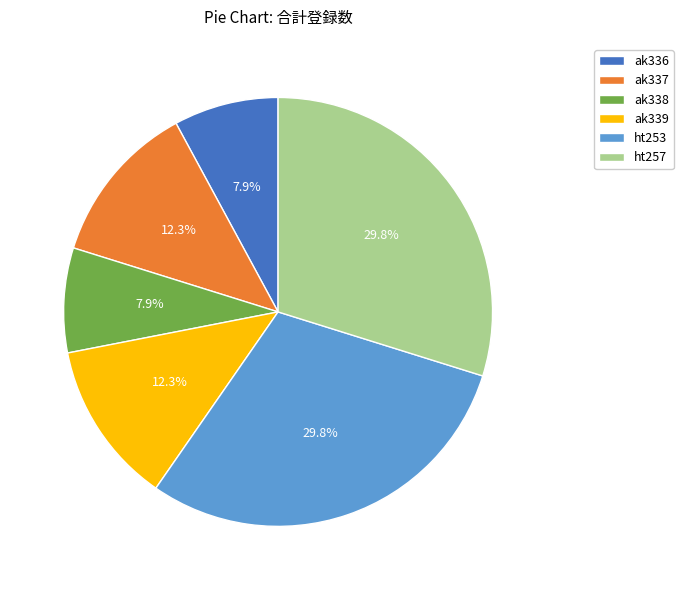

Do ak338 and ak339 together represent more than half of the pie?

No